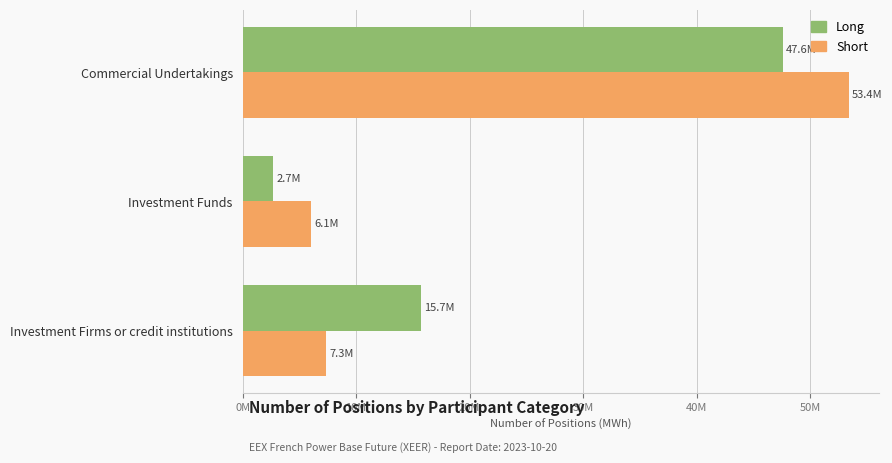

What are all the series names shown in the legend?

Long, Short